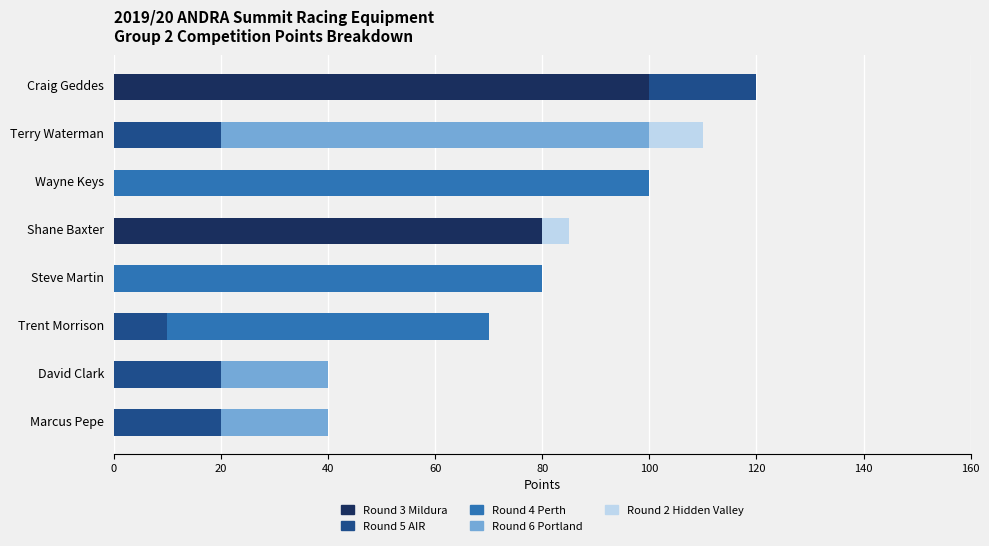

How many categories are shown in the chart?

8